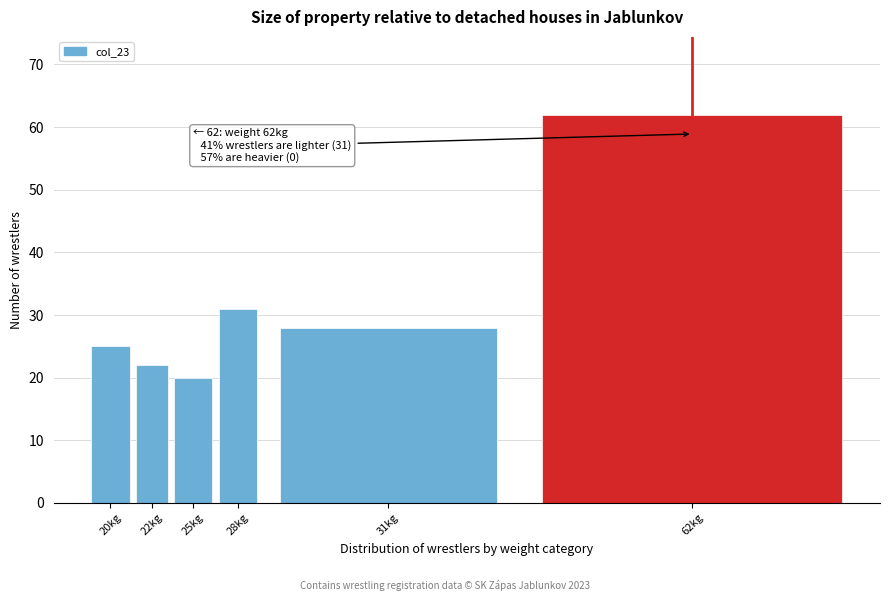

Reading left to right, extract all data points from this chart.

20kg=25	22kg=22	25kg=20	28kg=31	31kg=28	62kg=62